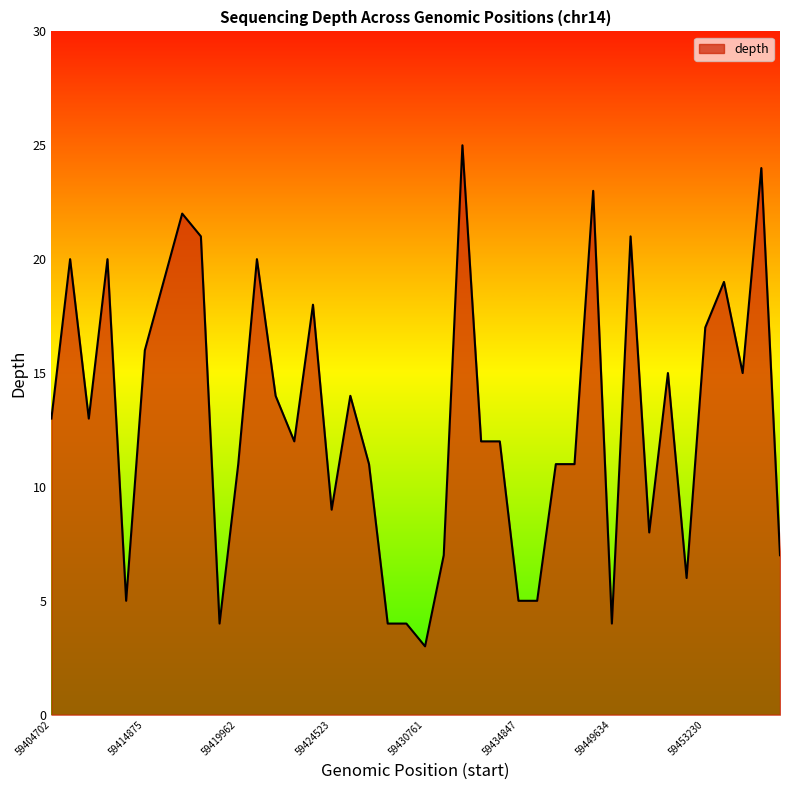

What is the greatest value displayed?

25